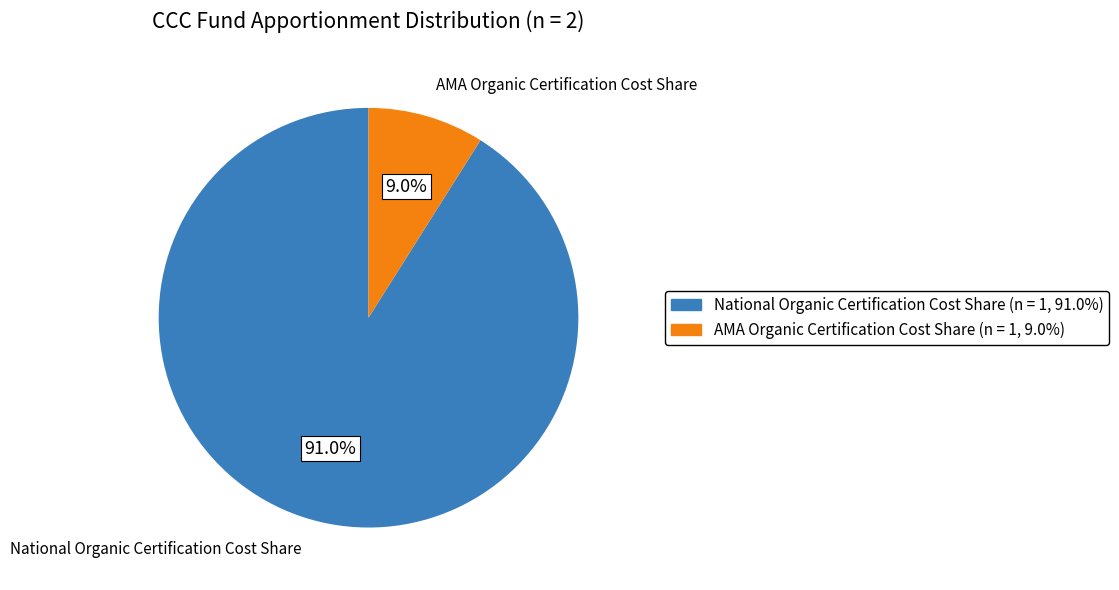

How many segments does this pie chart have?

2